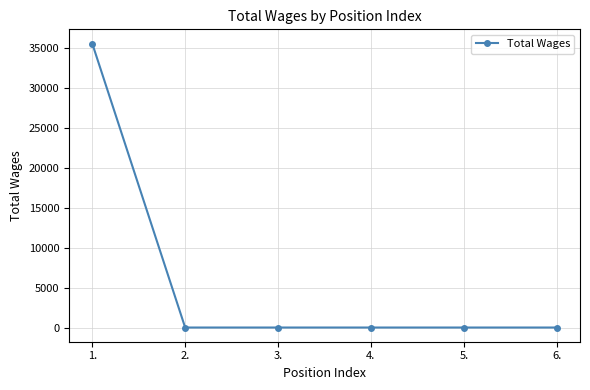

What is the difference between the maximum and second lowest values?

35554